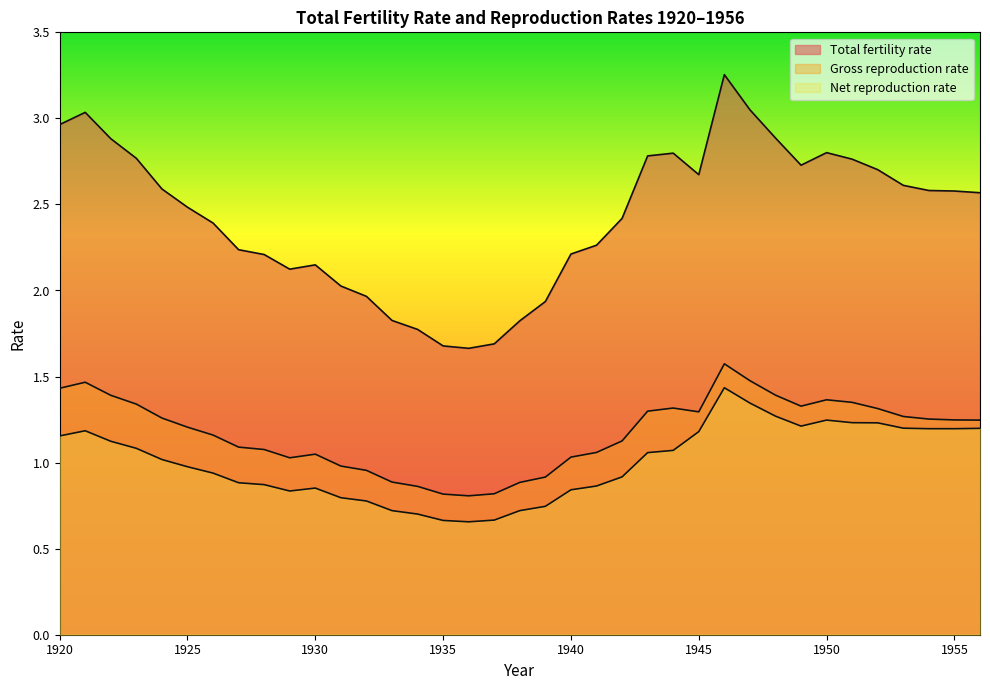

How many lines are shown in the chart?

3